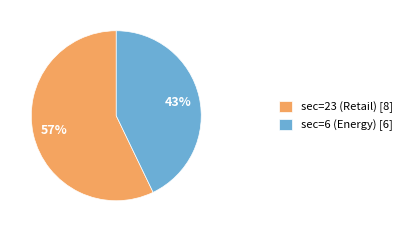

To the nearest percent, what is the combined percentage of sec=23 (Retail) [8] and sec=6 (Energy) [6]?

100%